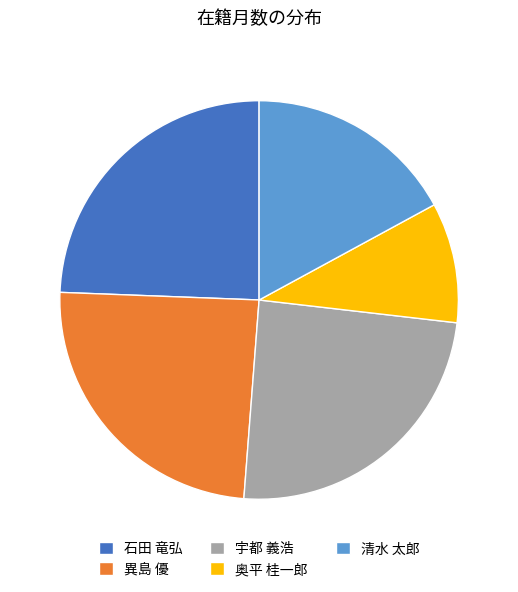

The 宇都 義浩 slice represents 37% of the pie. True or false?

False